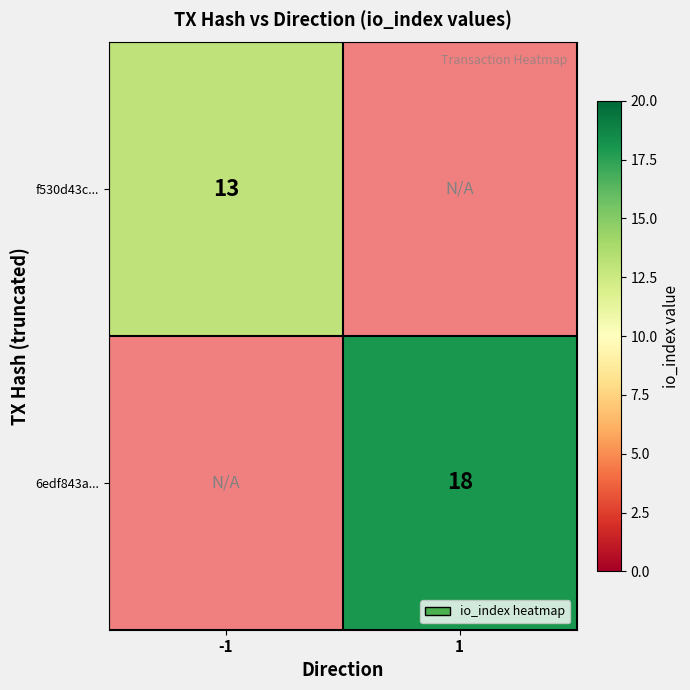

How many data points does each series have?

2